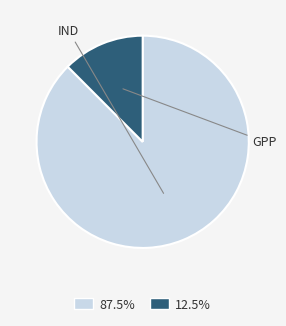

What is the ratio of the value at 87.5% to the value at 12.5%?

7.0